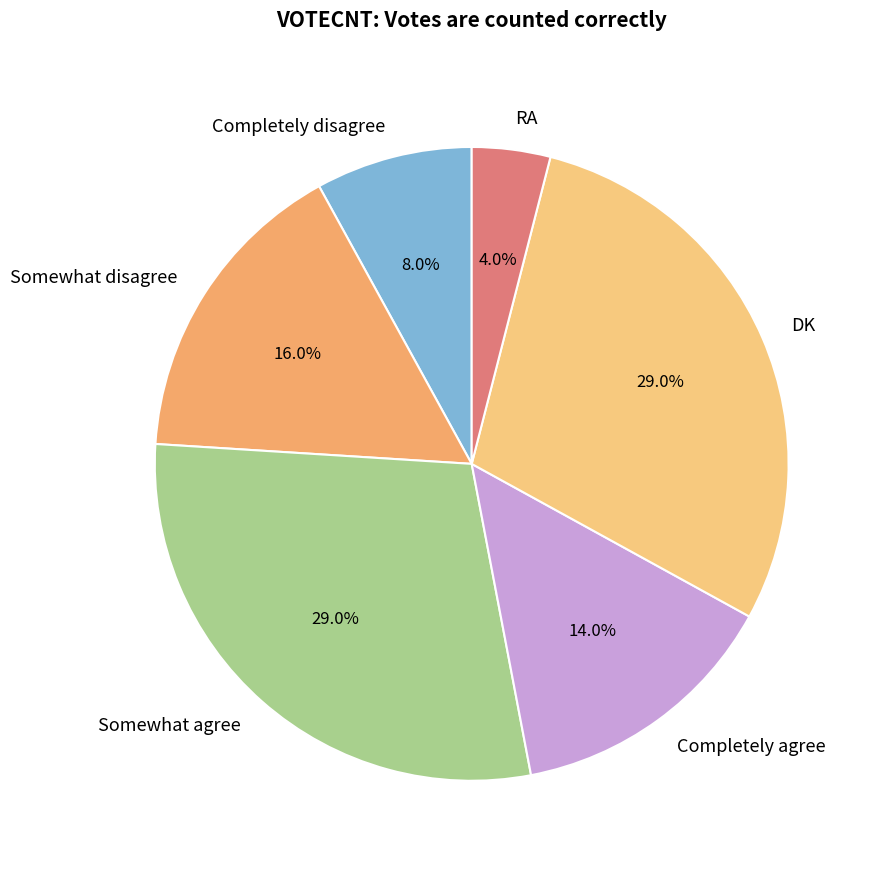

Do Completely disagree and RA together represent more than half of the pie?

No